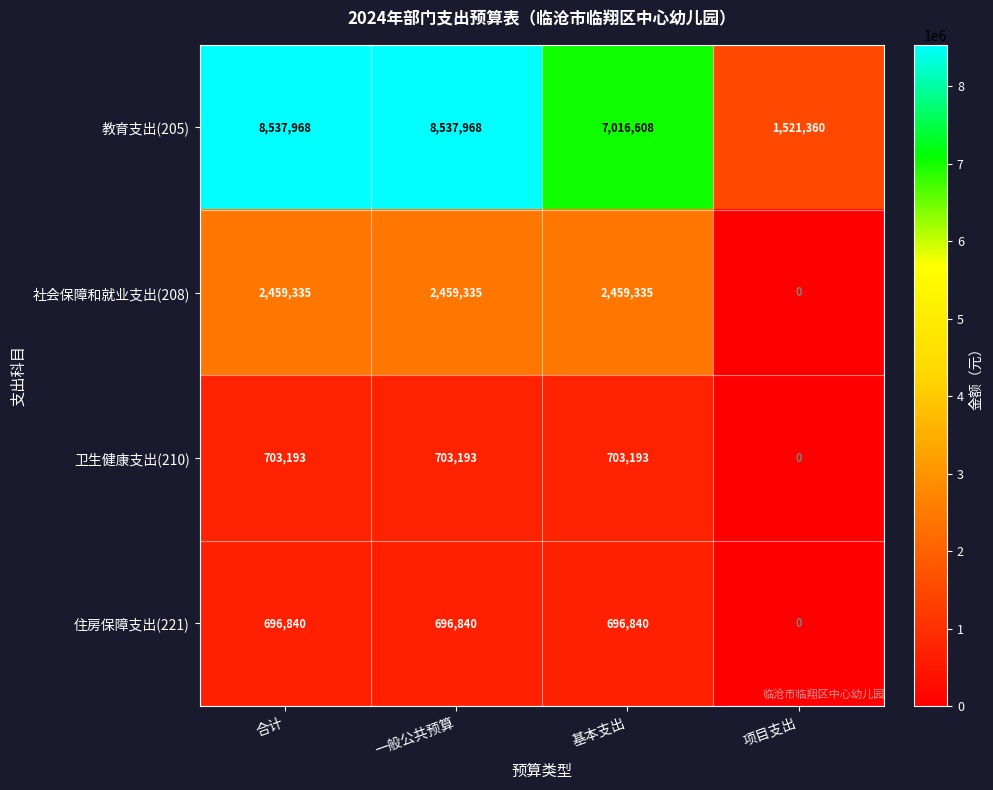

What is the sum of all 教育支出(205) values?

25613904